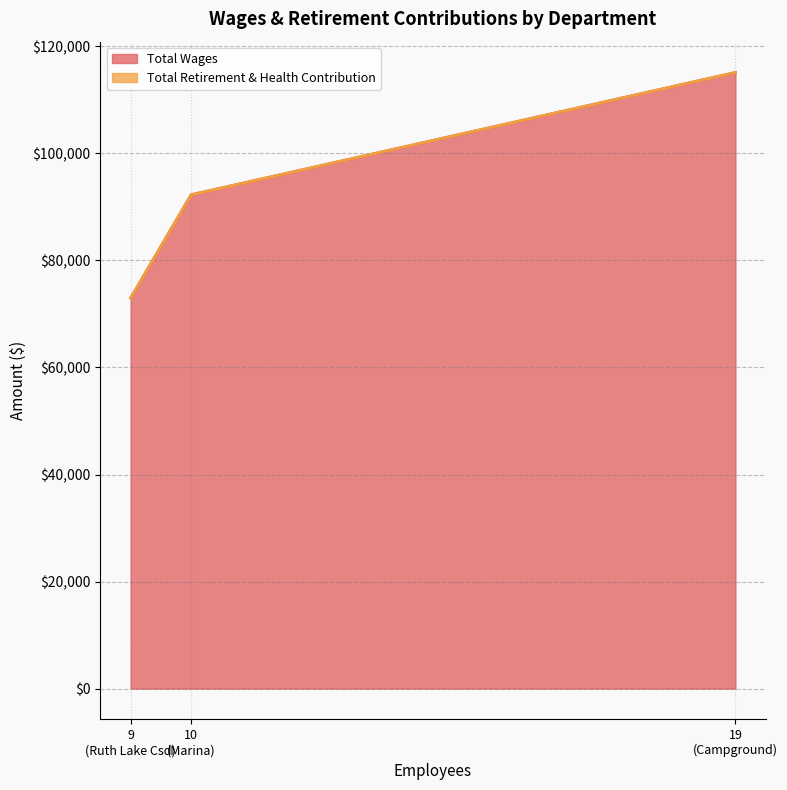

Does the chart have visible grid lines?

Yes